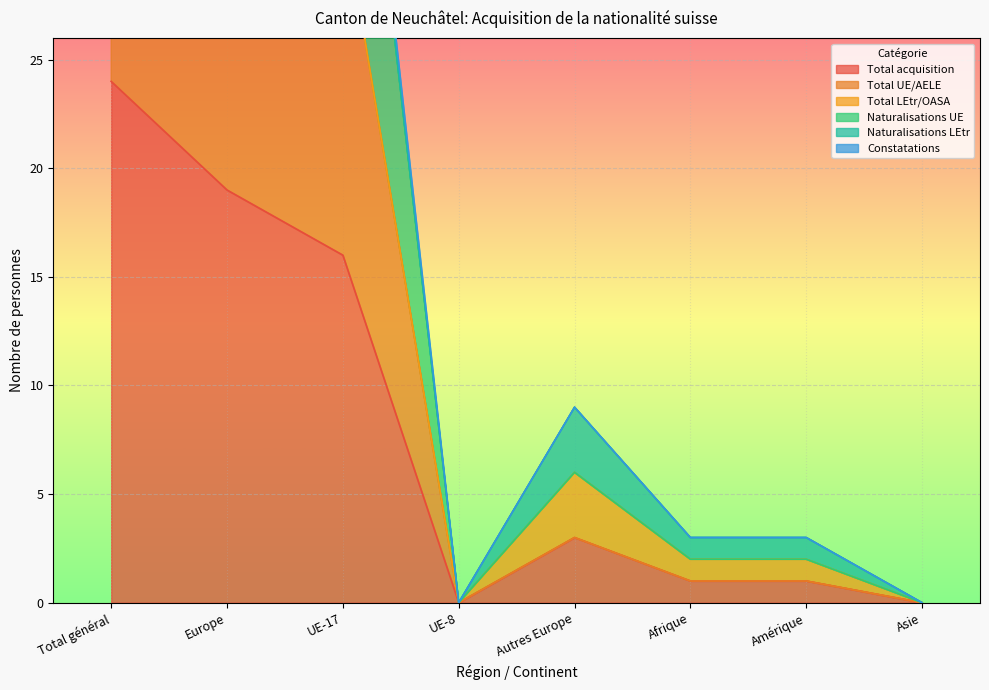

The Total UE/AELE series shows 0 at UE-8. True or false?

True